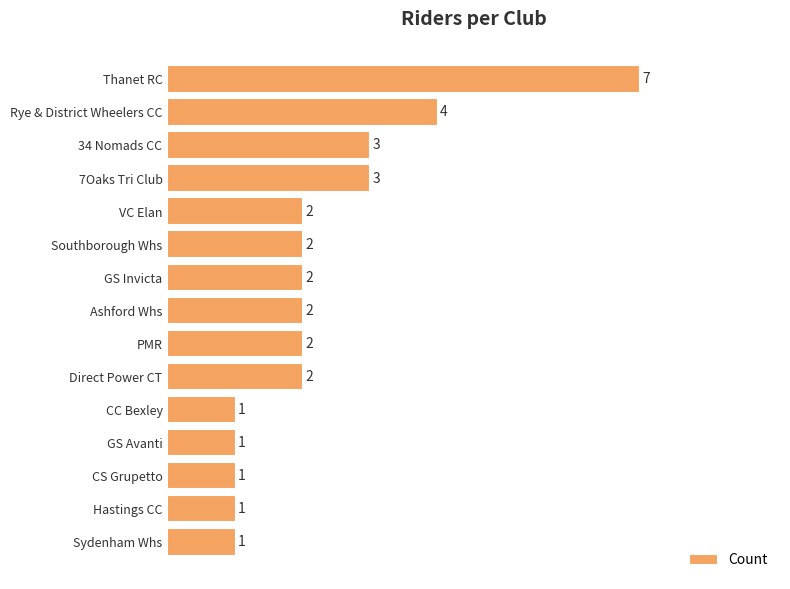

Reading top to bottom, extract all data points from this chart.

Thanet RC=7	Rye & District Wheelers CC=4	34 Nomads CC=3	7Oaks Tri Club=3	VC Elan=2	Southborough Whs=2	GS Invicta=2	Ashford Whs=2	PMR=2	Direct Power CT=2	CC Bexley=1	GS Avanti=1	CS Grupetto=1	Hastings CC=1	Sydenham Whs=1